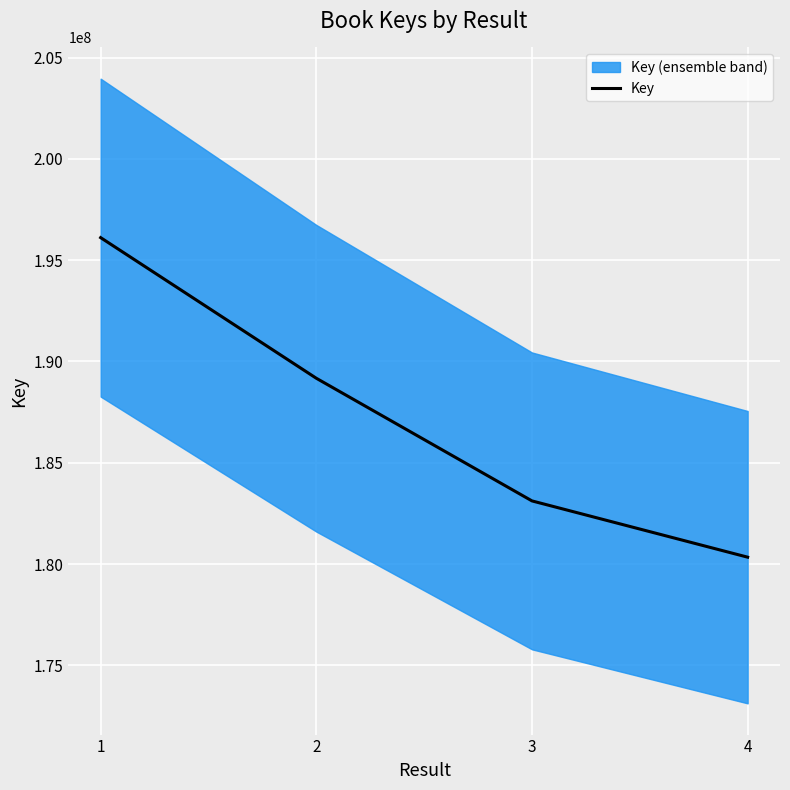

What is the value of the 3rd point from the left?

183118463